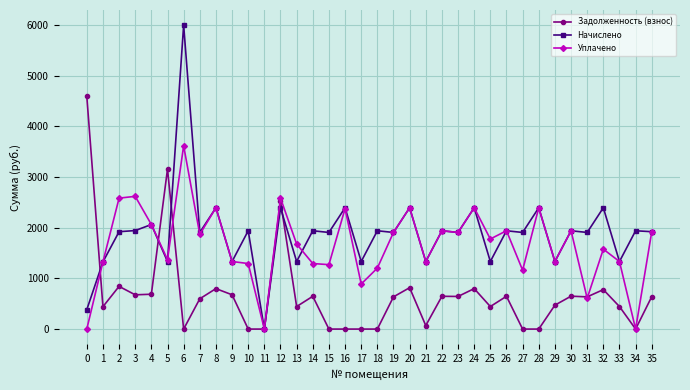

Which series ends up on top after the final intersection of Начислено and Задолженность (взнос)?

Начислено